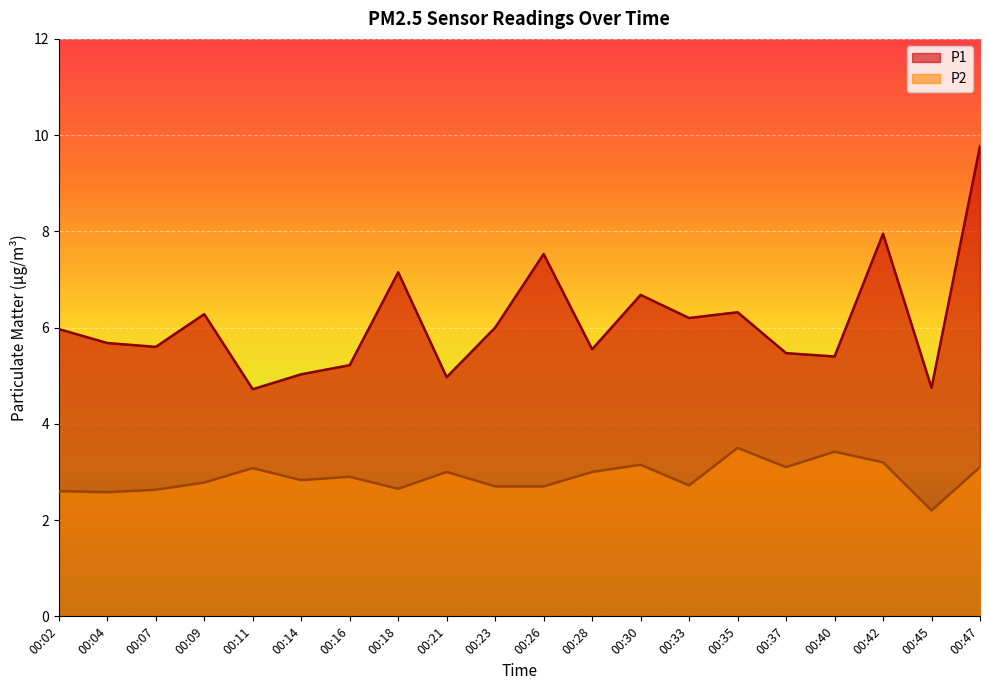

How many lines are shown in the chart?

2